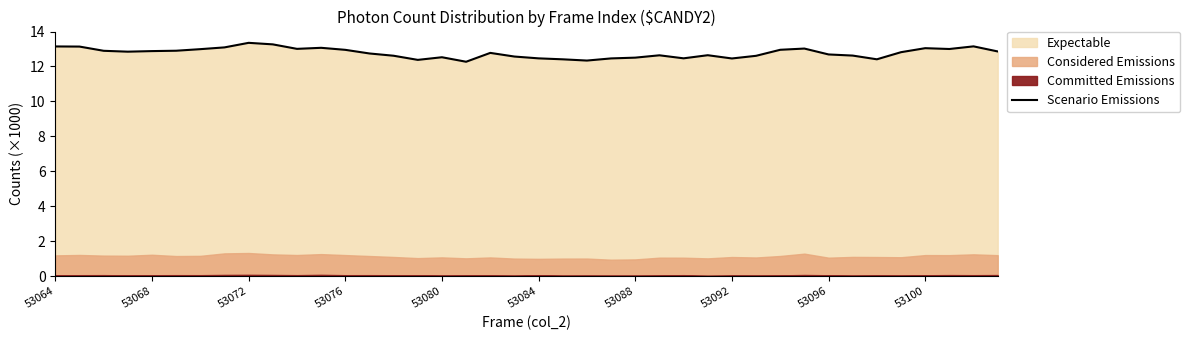

What is the change in value from 22 to 39?

+0.5